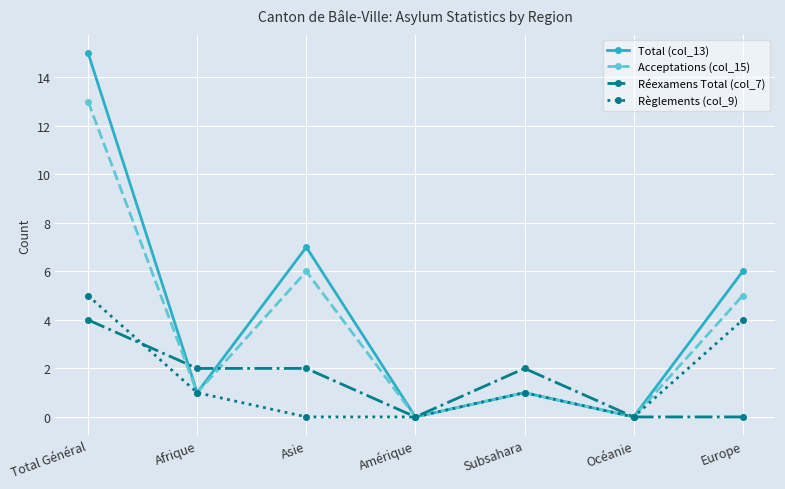

What is the sum of all Règlements (col_9) values?

11